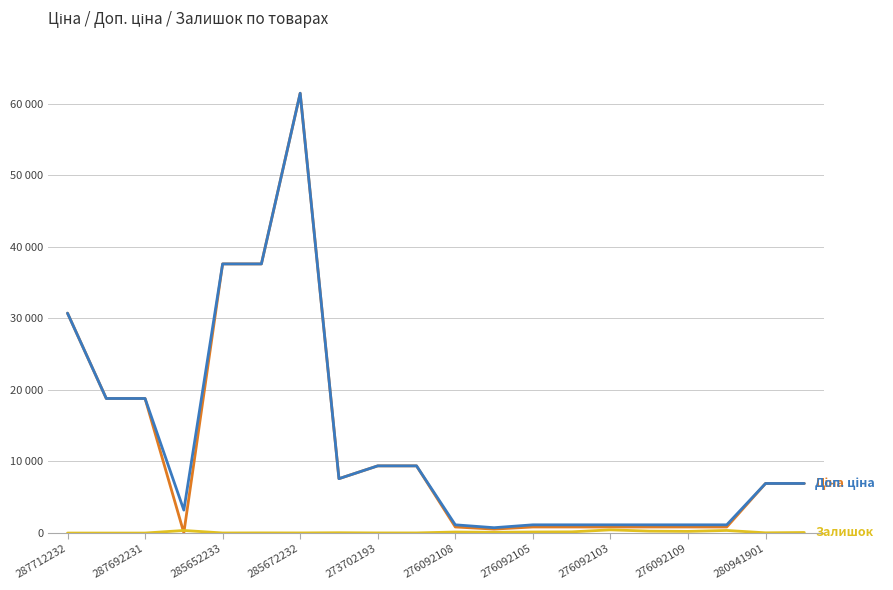

Does the chart display data point markers on the line(s)?

No